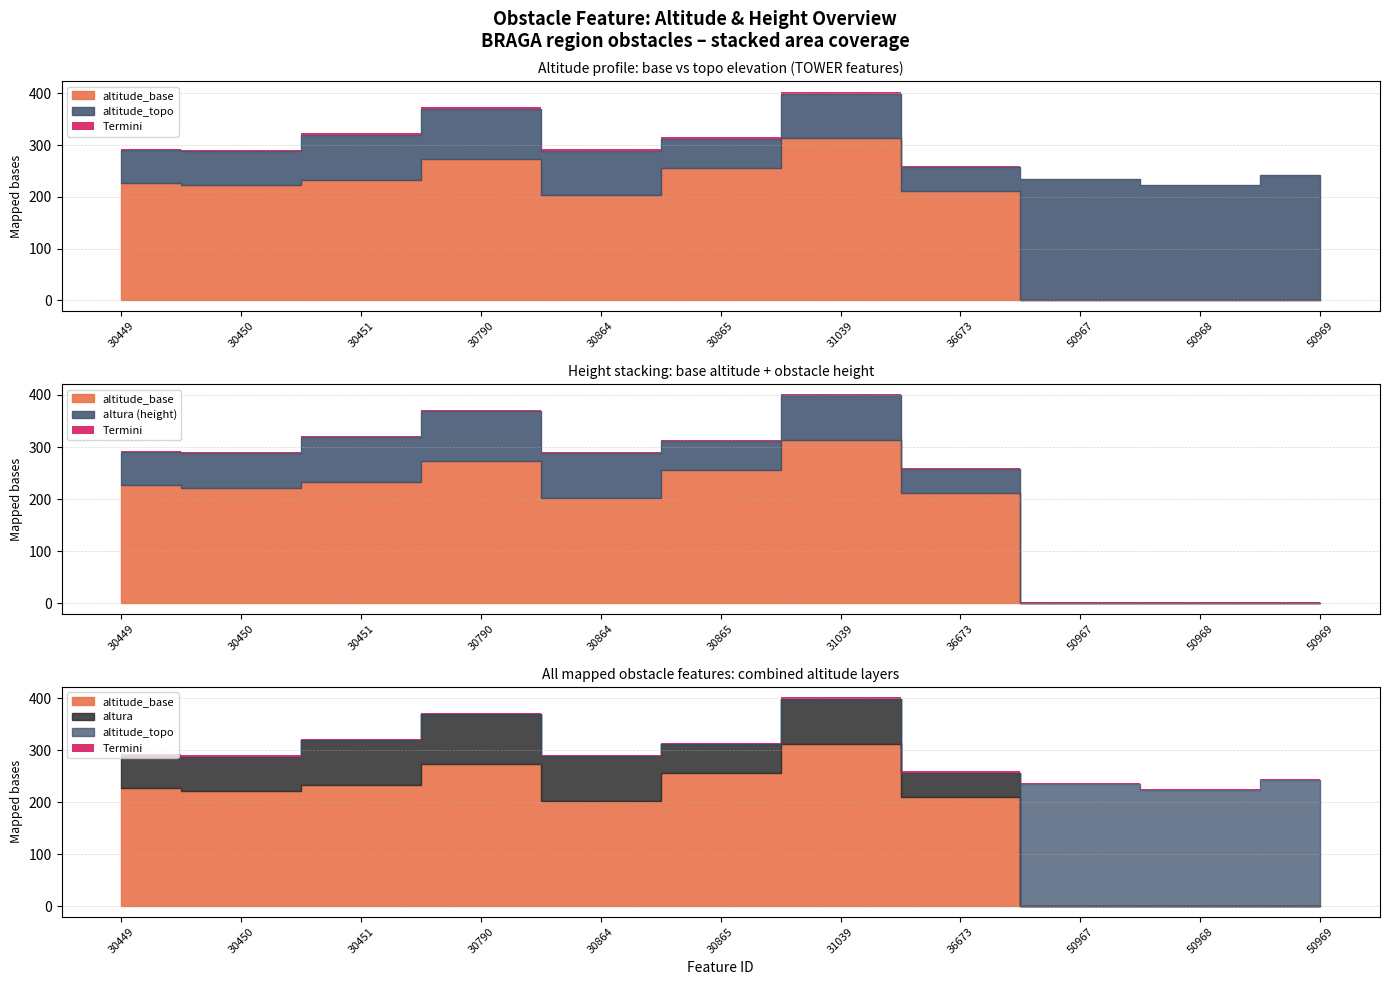

What is the total value across all series at 30451?

638.0